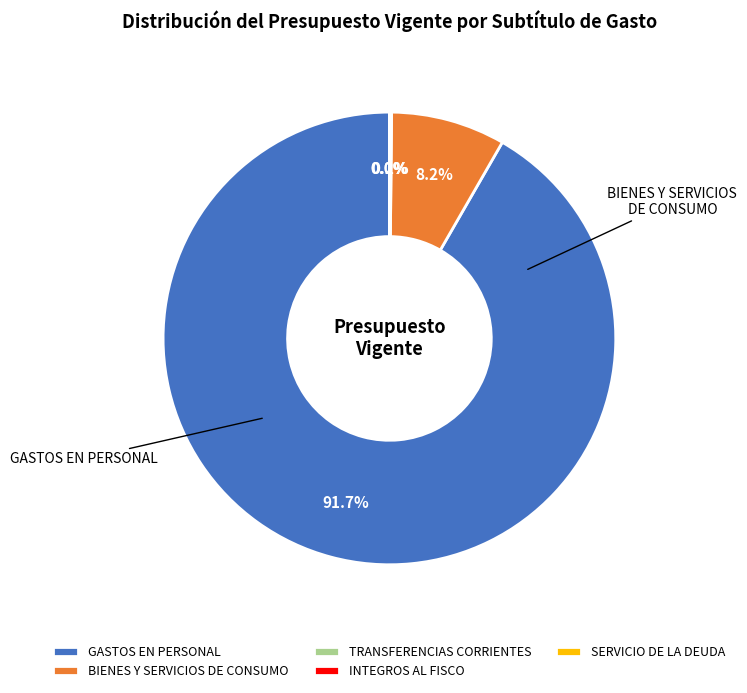

What is the smallest slice in the pie chart?

INTEGROS AL FISCO